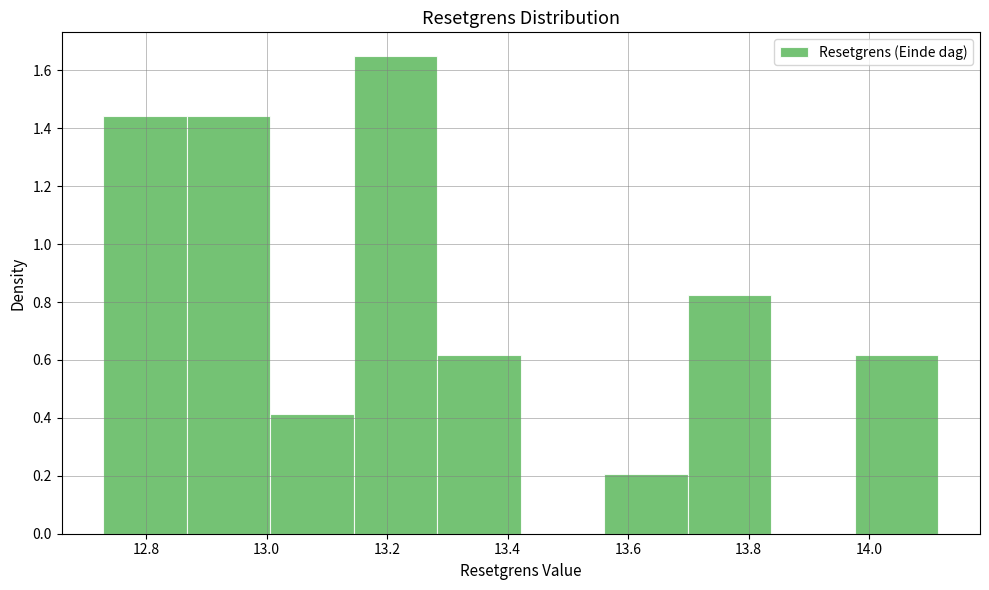

Reading left to right, transcribe this chart: for each bar, give the range it covers on the x-axis and its height. Neither the bar edges nor the heights are printed on the chart, so give them approximately, as read against the axes.

12.72 to 12.86: 1.44
12.86 to 13.00: 1.44
13.00 to 13.14: 0.42
13.14 to 13.28: 1.64
13.28 to 13.42: 0.62
13.42 to 13.56: 0
13.56 to 13.70: 0.20
13.70 to 13.84: 0.82
13.84 to 13.98: 0
13.98 to 14.12: 0.62